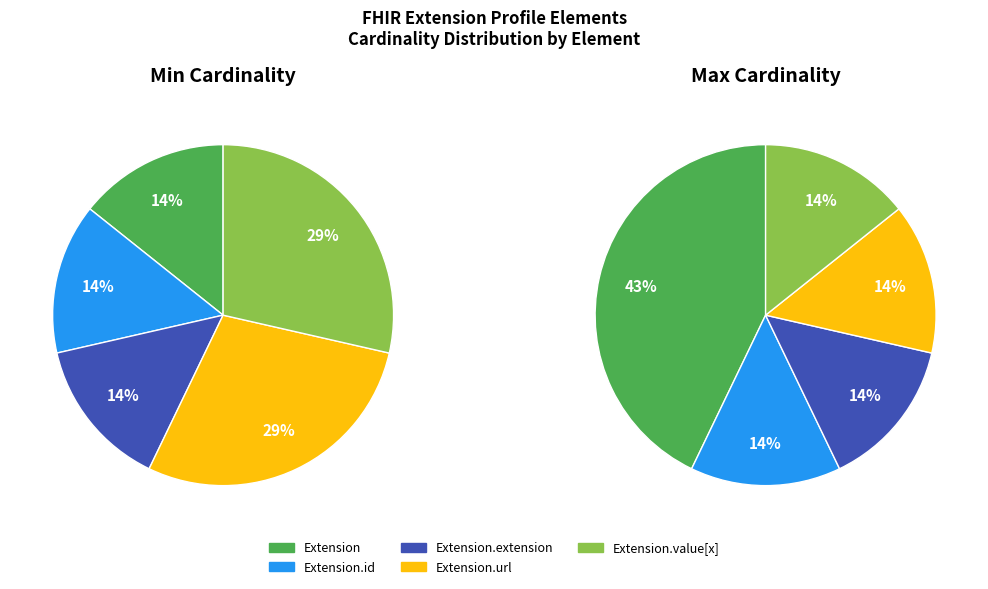

Which series has the widest spread of values?

Extension